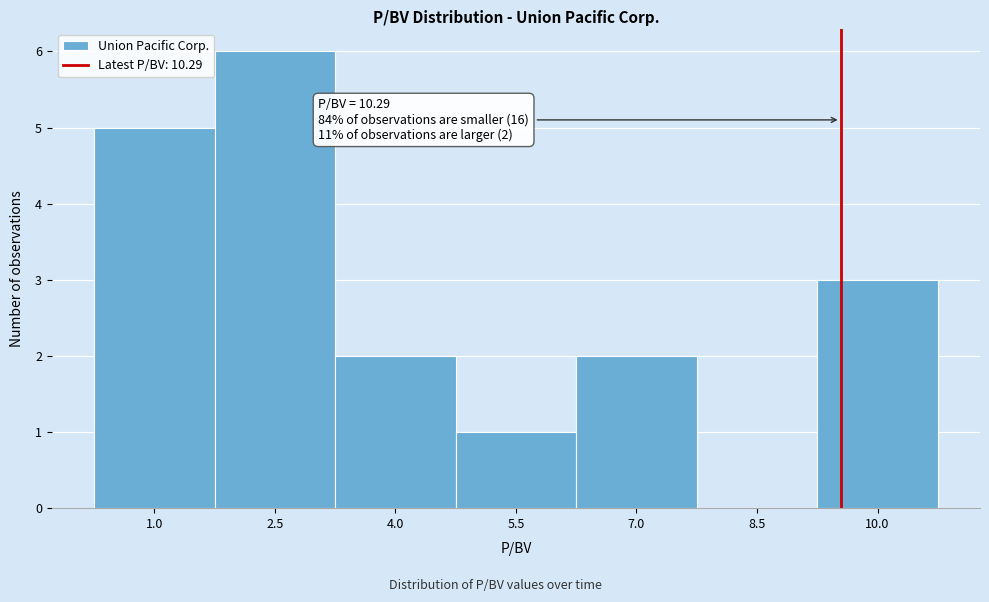

Reading left to right, list all the values displayed in this chart.

1.0=5	2.5=6	4.0=2	5.5=1	7.0=2	8.5=0	10.0=3